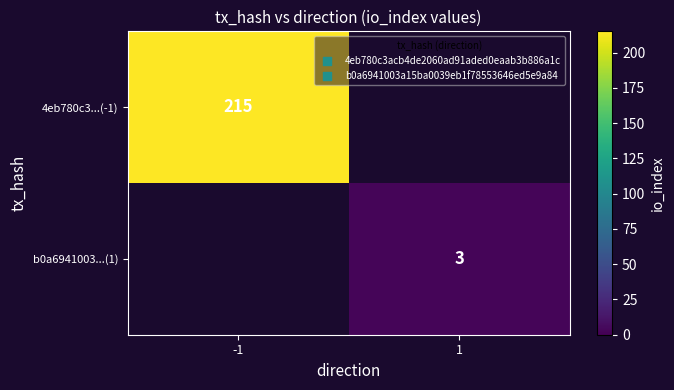

Is the value of 4eb780c3...(-1) at -1 greater than the value of b0a6941003...(1) at 1?

Yes